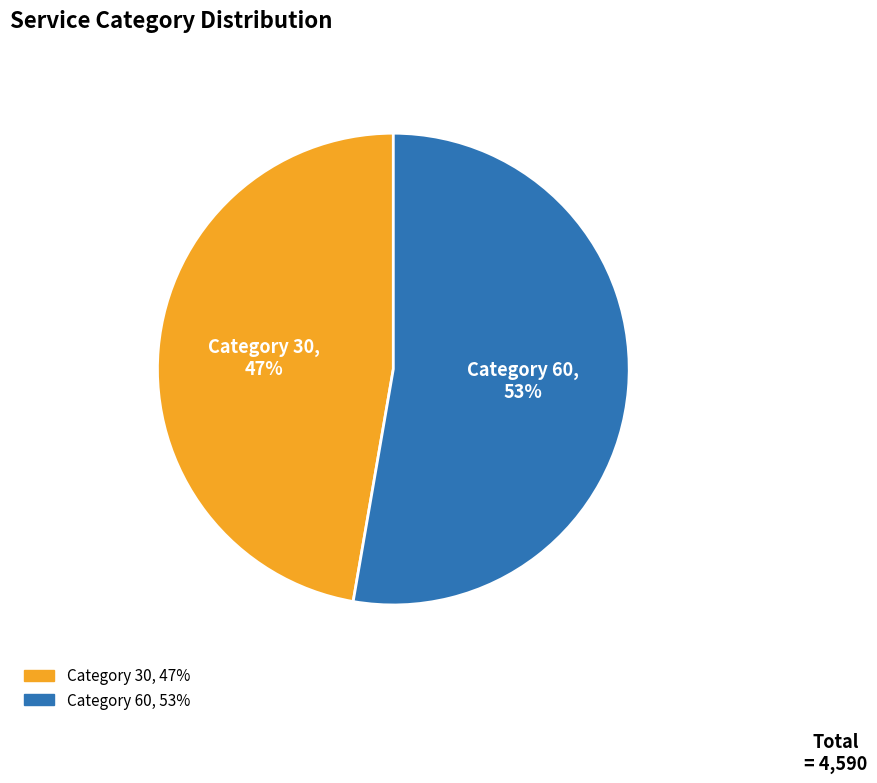

To the nearest percent, what is the average slice percentage?

50%